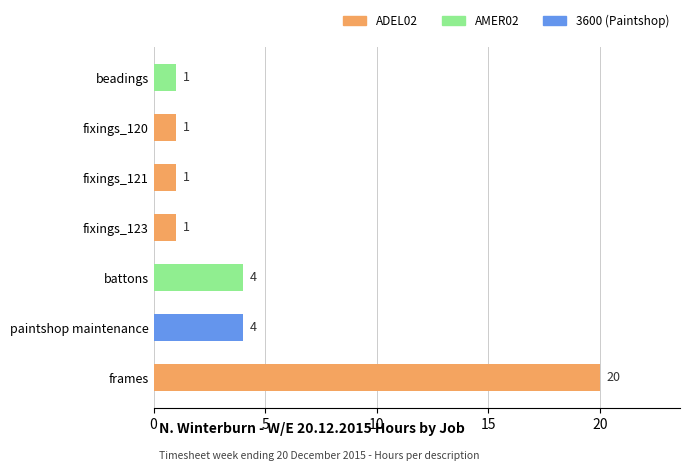

Reading bottom to top, what are all the values shown in this chart?

20	4	4	1	1	1	1